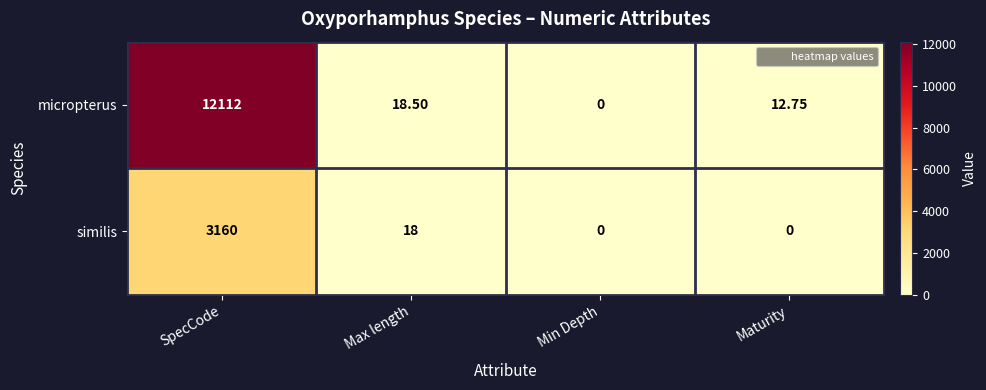

Which category has the highest value in the similis series?

SpecCode